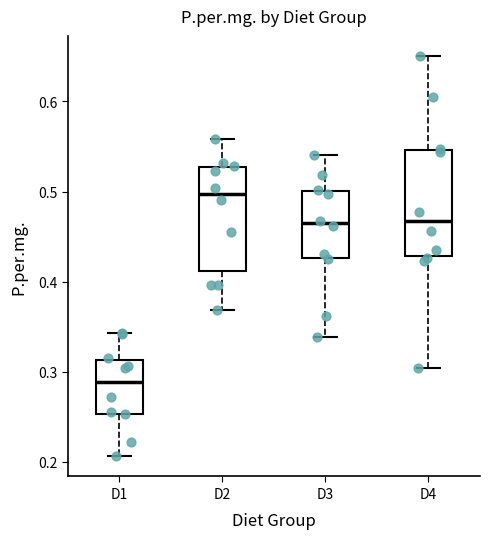

Which box has the highest median line?

D2